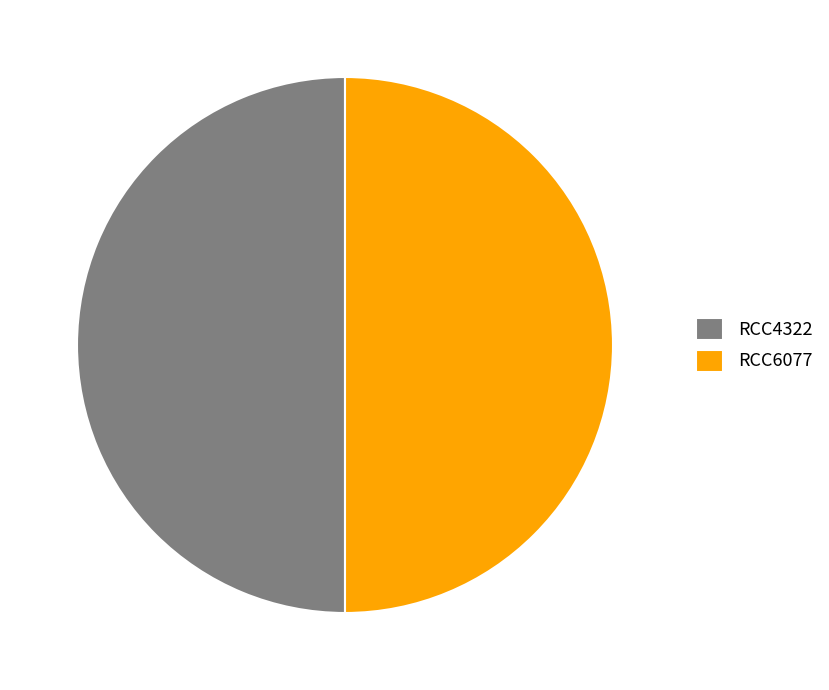

Approximately how many times larger is the value at RCC4322 compared to RCC6077?

1.0